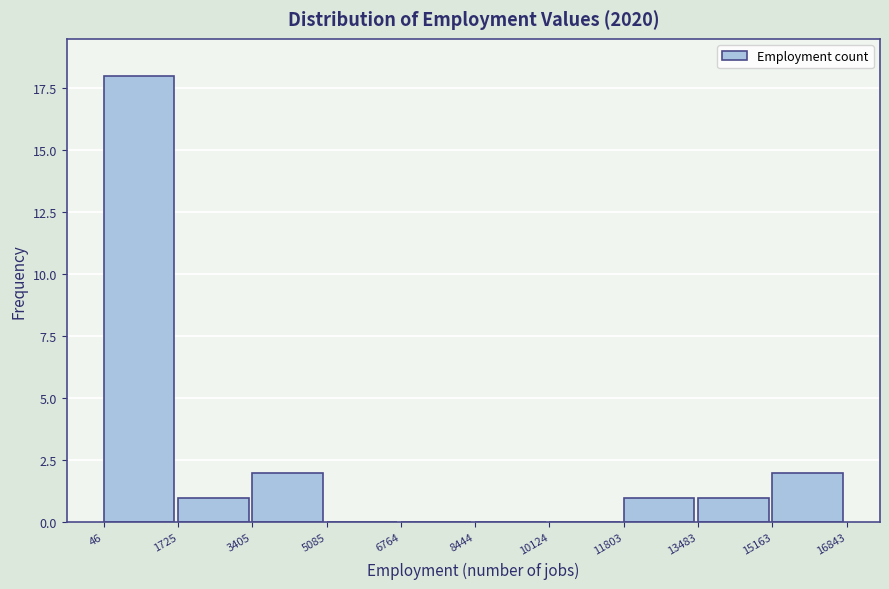

Which range on the x-axis has the tallest bar?

46 to 1725